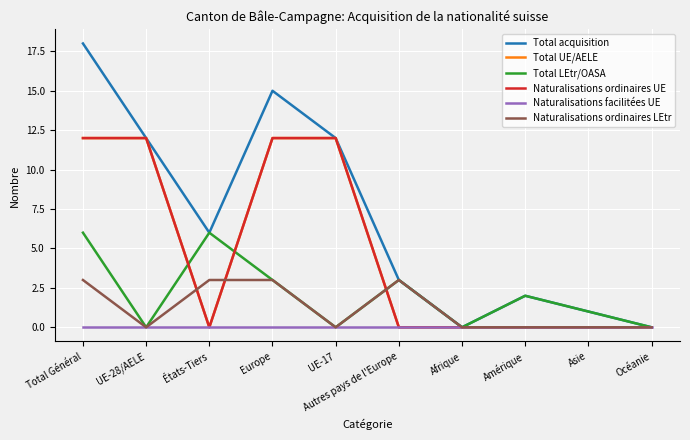

At which category is the sum across all series the highest?

Total Général